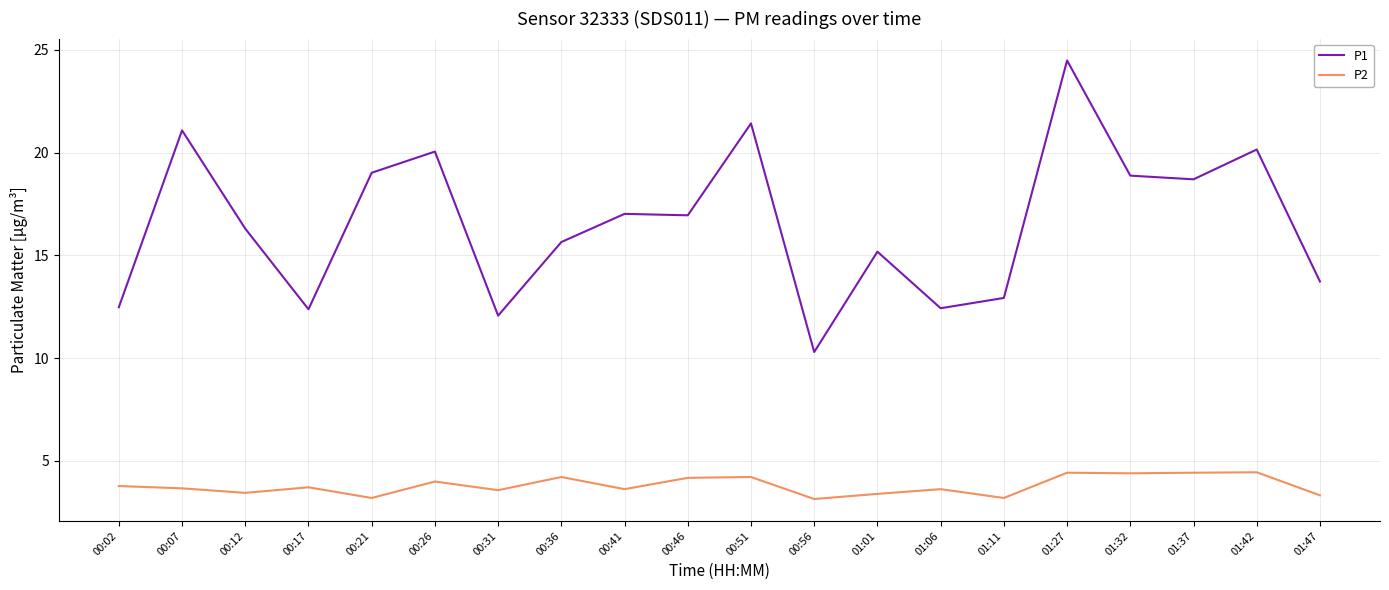

What is the sum of the P1 values at 01:42 and 00:17?

32.5